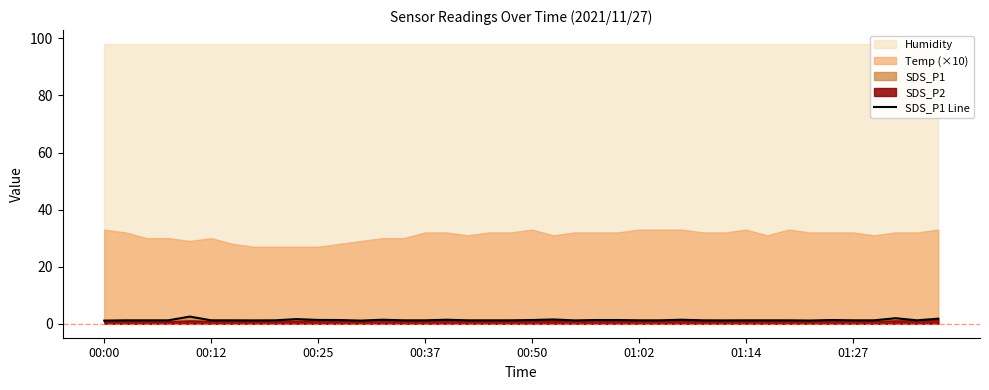

The chart shows a value of 0.6 at 17. True or false?

False